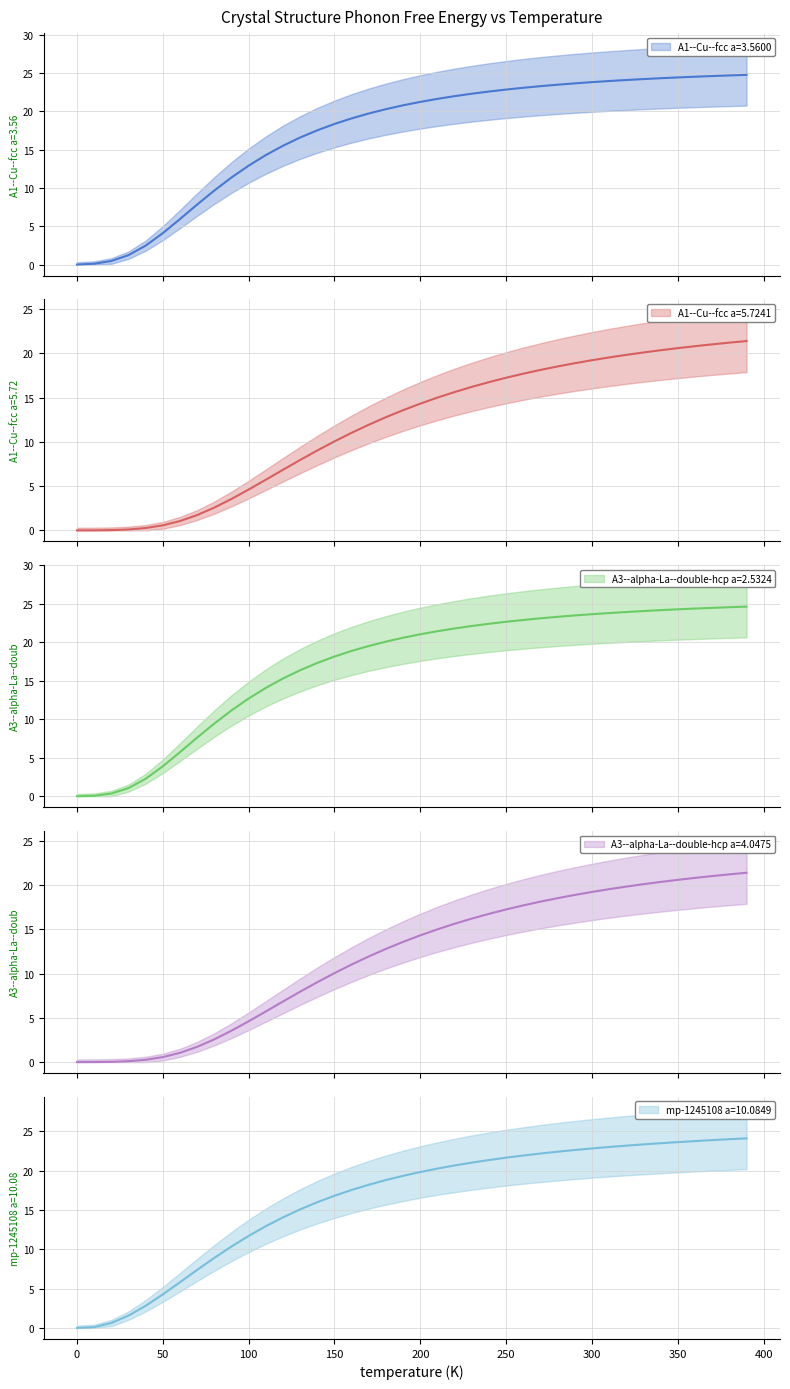

True or false: A3--alpha-La--double-hcp a=4.0475 and A3--alpha-La--double-hcp a=2.5324 intersect in this chart.

False